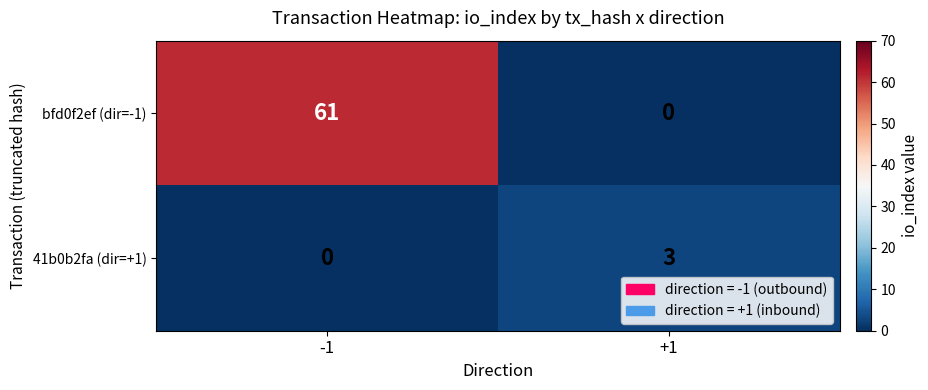

What is the sum of all bfd0f2ef (dir=-1) values?

61